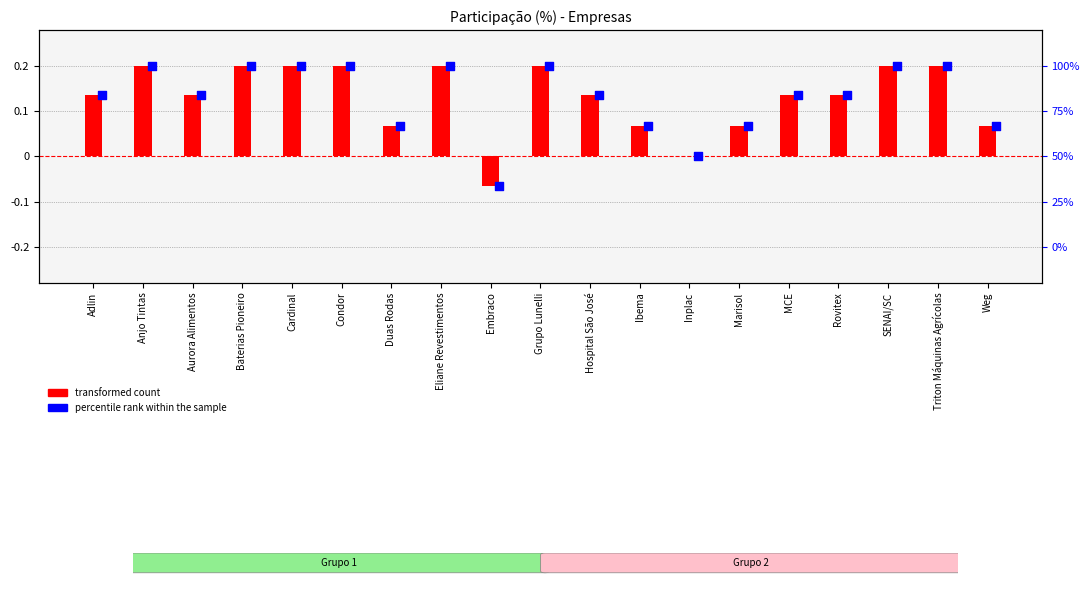

Is the value of percentile rank within the sample at Embraco greater than the value of transformed count at Hospital São José?

No